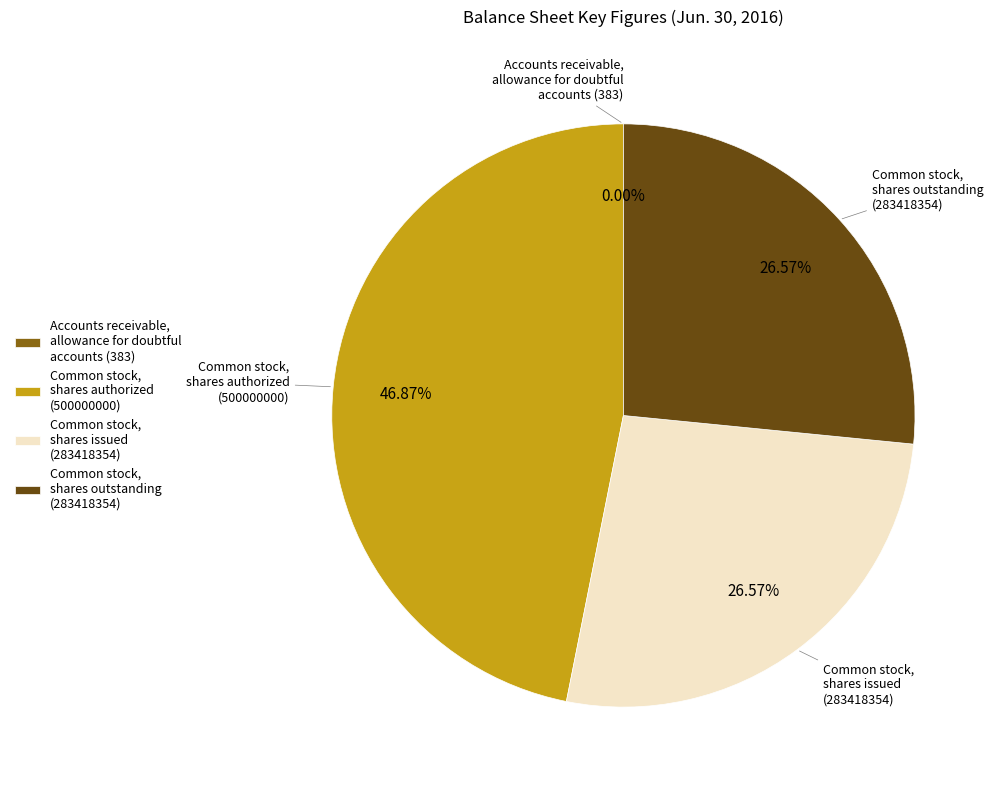

Between Common stock, shares authorized (500000000) and Common stock, shares issued (283418354), which is larger?

Common stock, shares authorized (500000000)